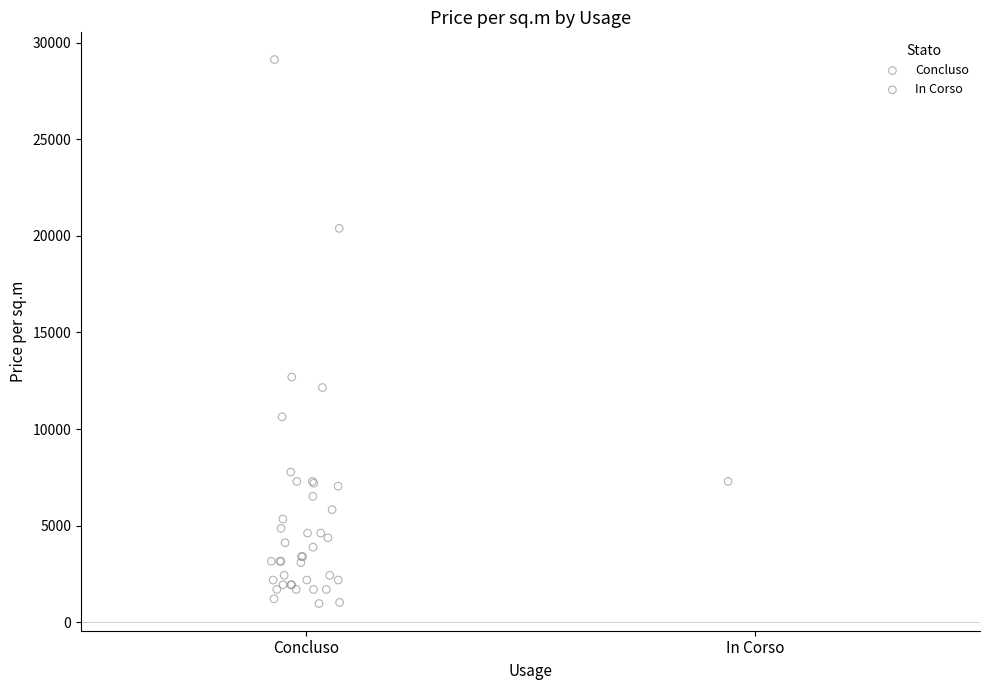

What are all the series names shown in the legend?

Concluso, In Corso